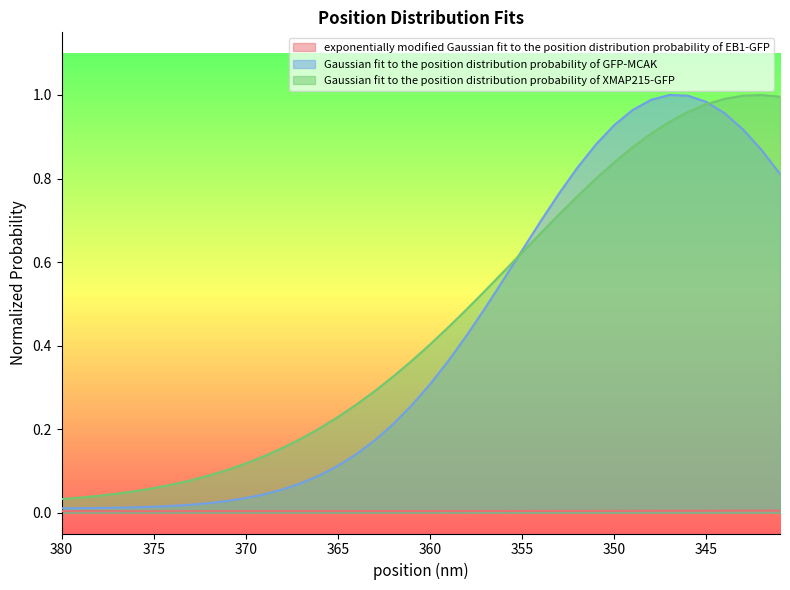

What is the maximum value shown in the chart?

1.0